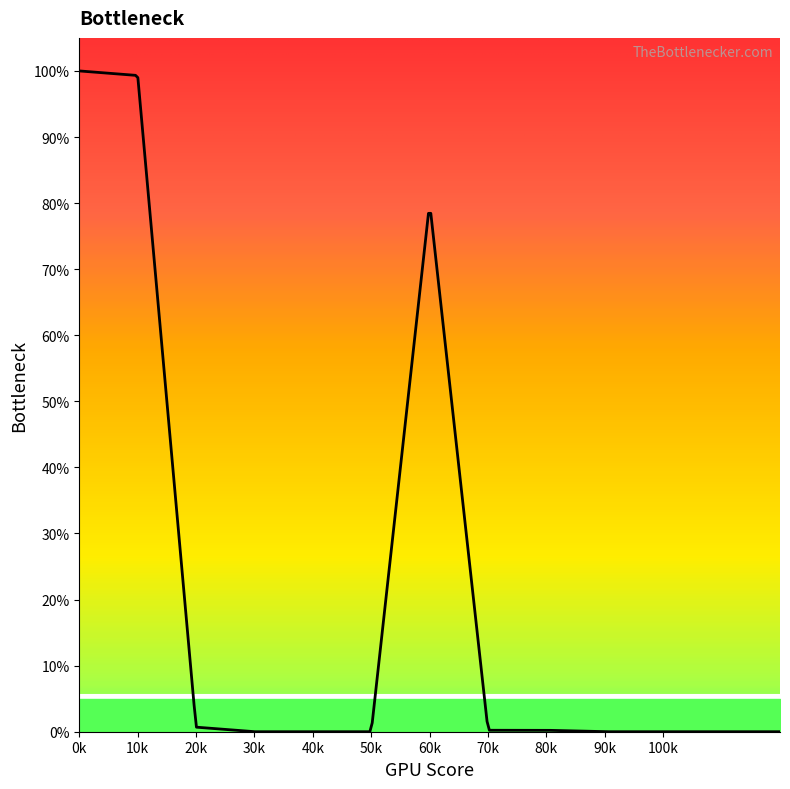

Reading left to right, transcribe all the data shown in this chart.

1.0	1.0	0.0	0.0	0.0	0.0	0.8	0.0	0.0	0.0	0.0	0.0	0.0